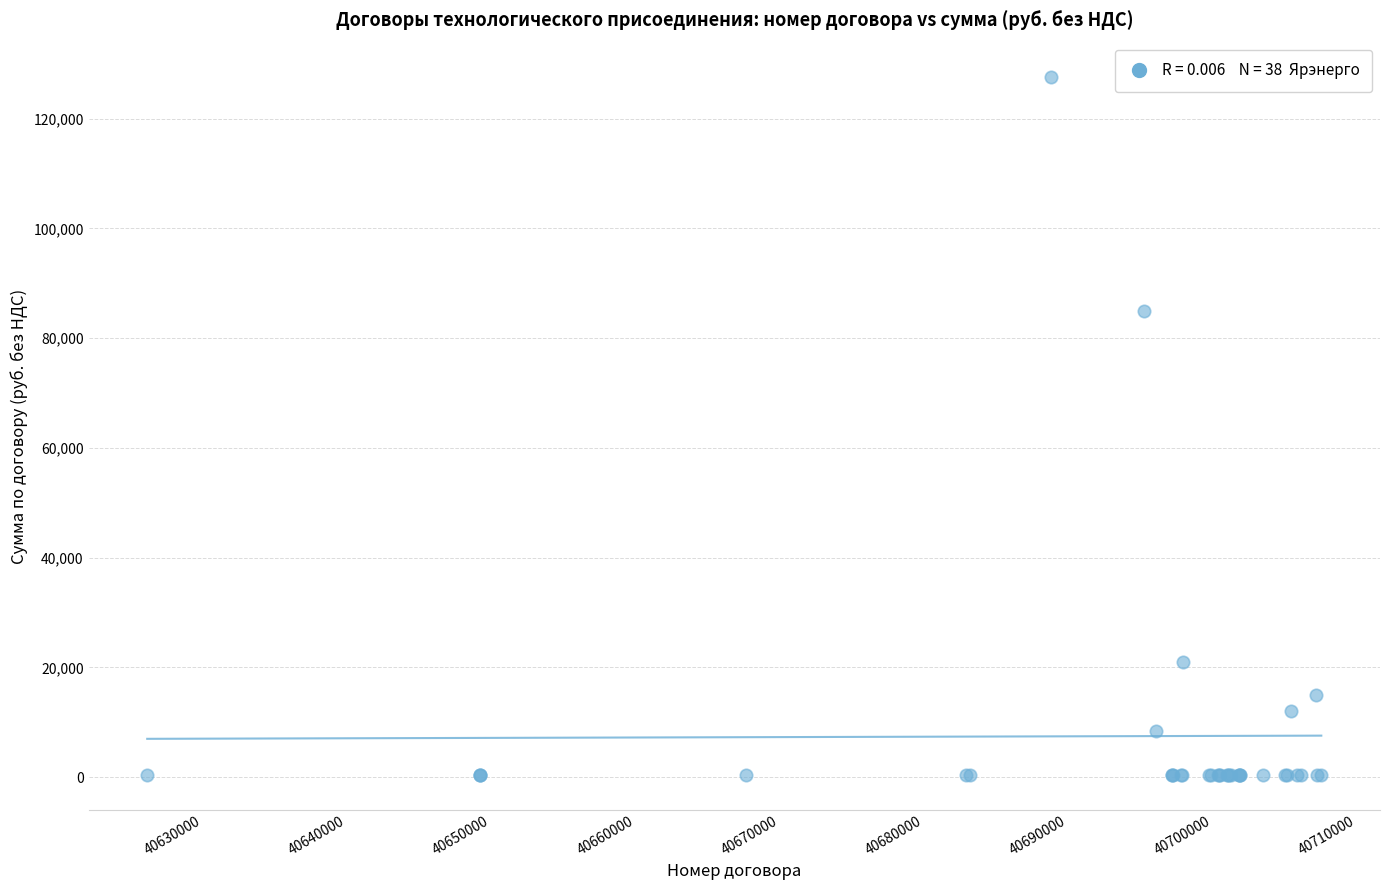

What Y value in the scatter plot is closest to 63983?

85000.0